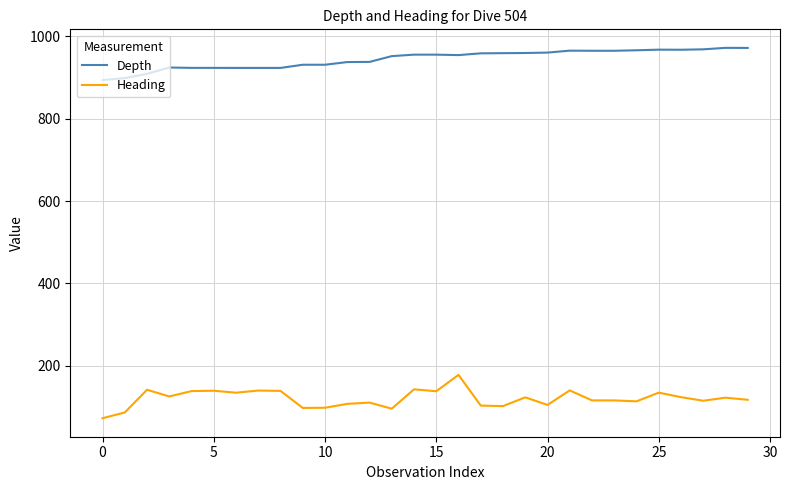

True or false: Heading and Depth intersect in this chart.

False